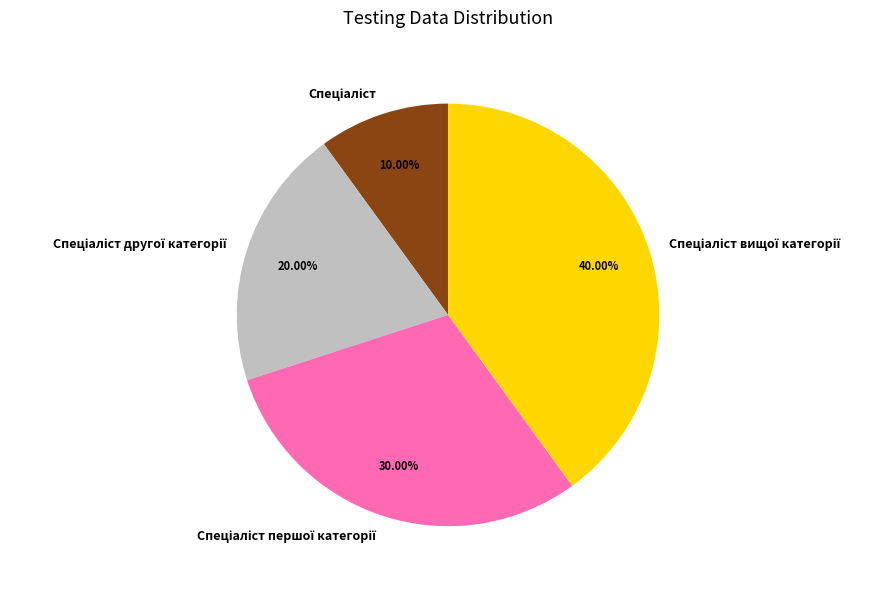

Does any single category account for the majority?

No